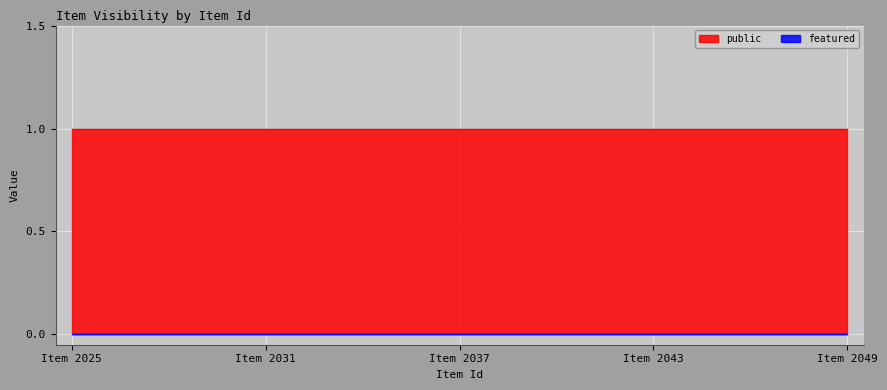

List the series in order of their peak value, lowest first.

featured, public